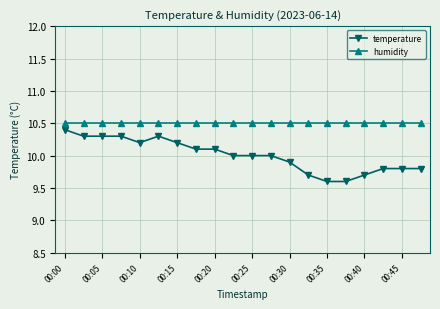

What is the lowest value of the humidity series?

10.5